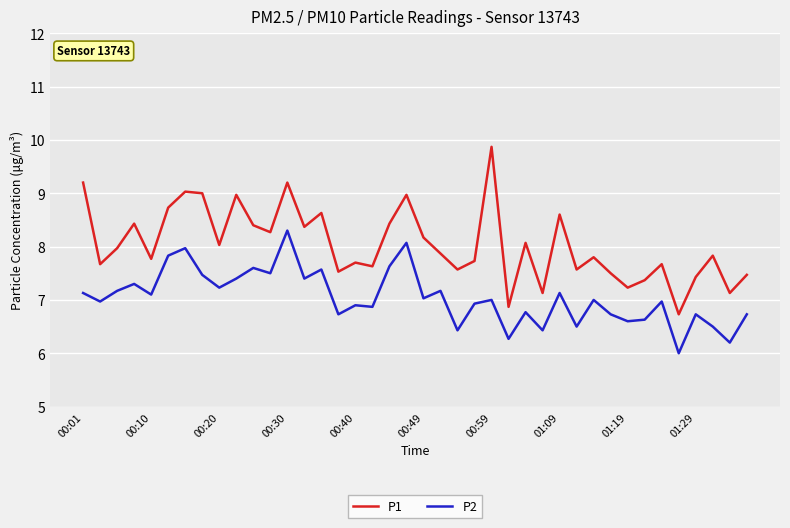

What is the smallest value displayed?

6.0